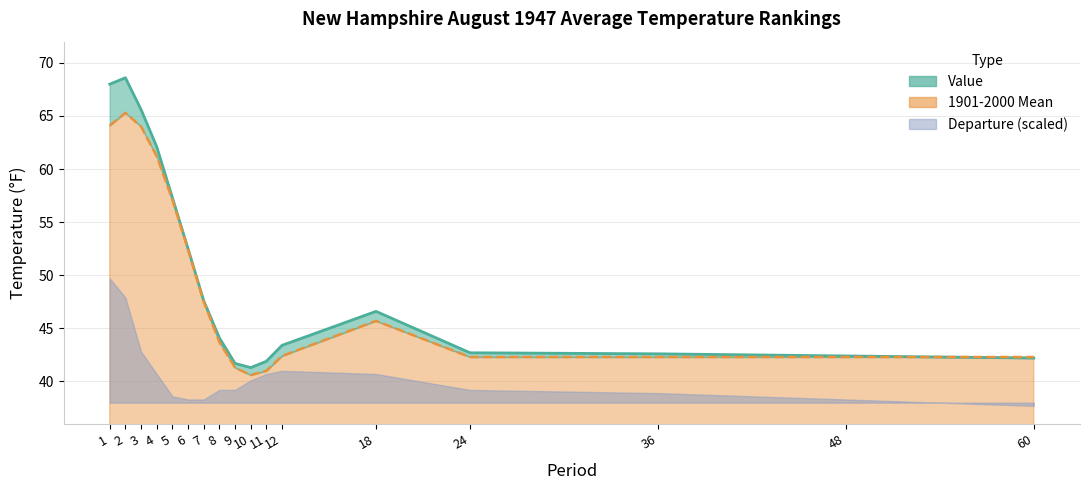

Is it true that 1901-2000 Mean equals 10.3 at 10?

False